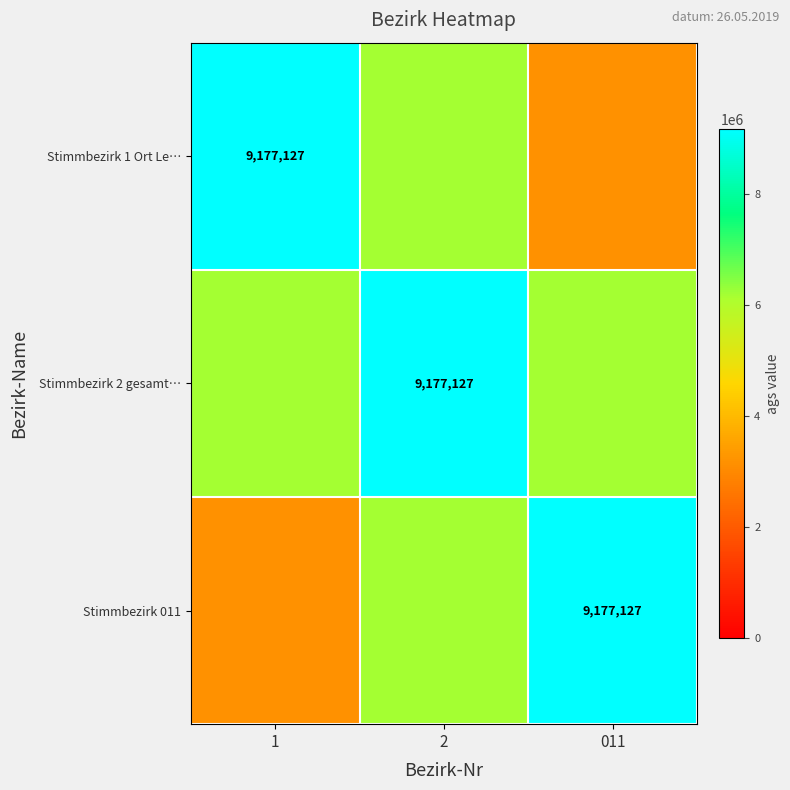

The value of Stimmbezirk 2 gesamt… at 2 is 4602520. True or false?

False